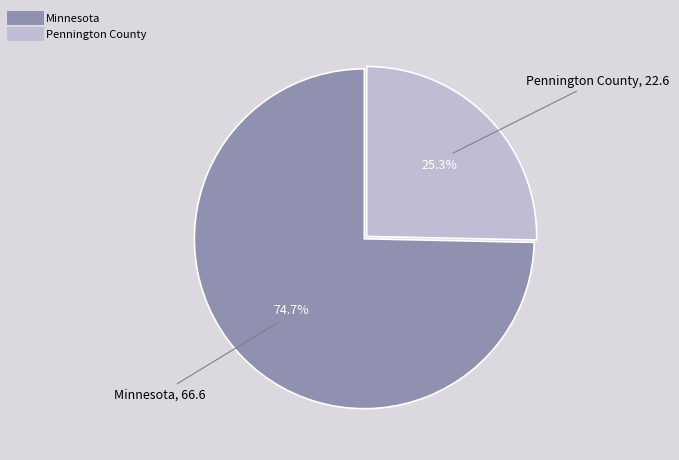

The Pennington County slice represents 34% of the pie. True or false?

False